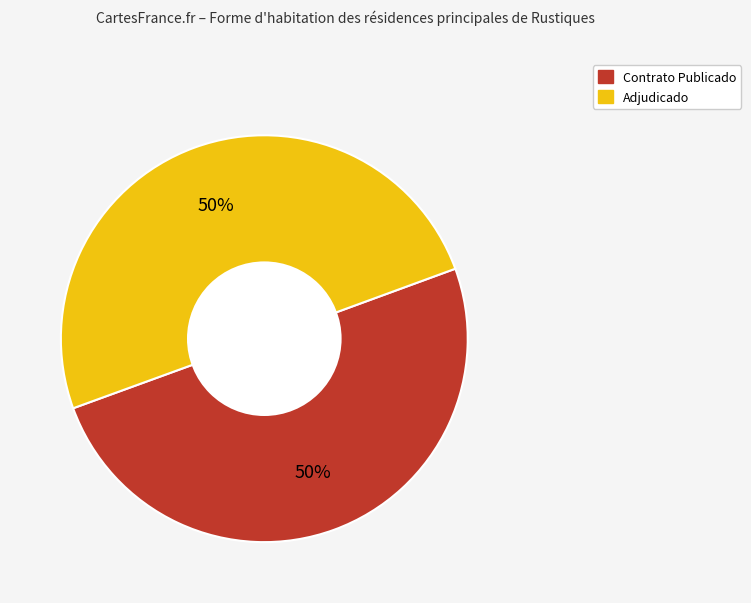

How many slices are in this pie chart?

2